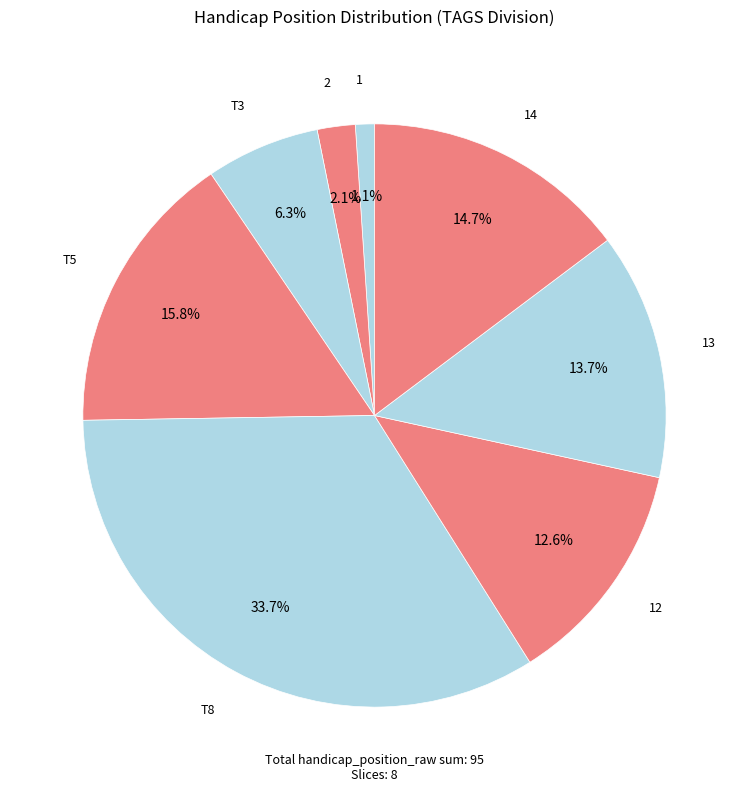

How many slices are in this pie chart?

8